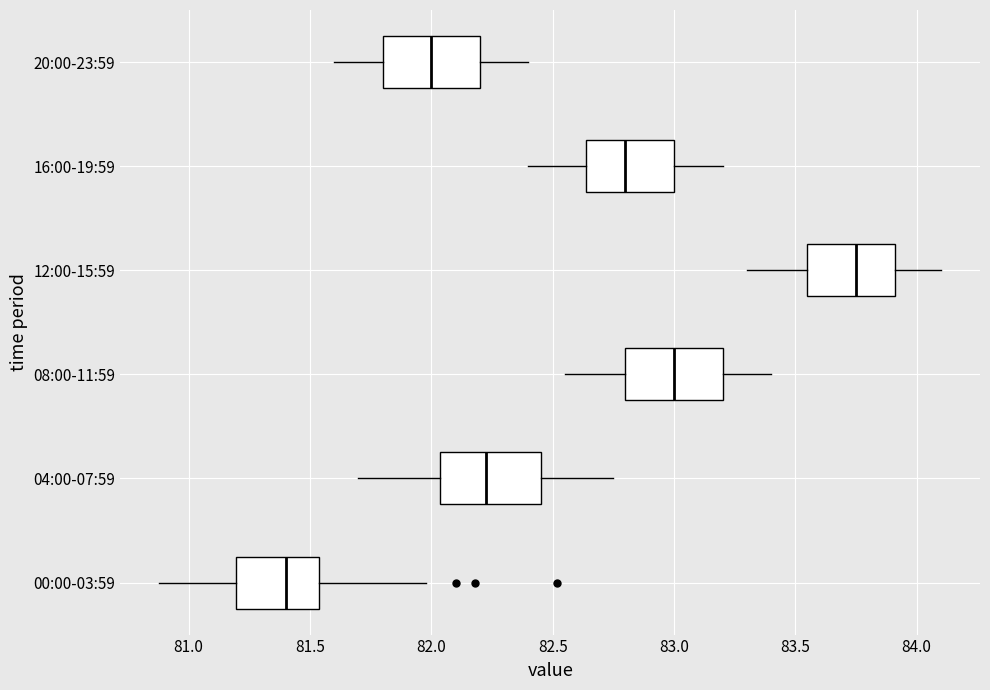

Where does the median line of the box for 04:00-07:59 sit on the x-axis? The values are not printed on the chart, so give them approximately, as read against the axis.

82.25